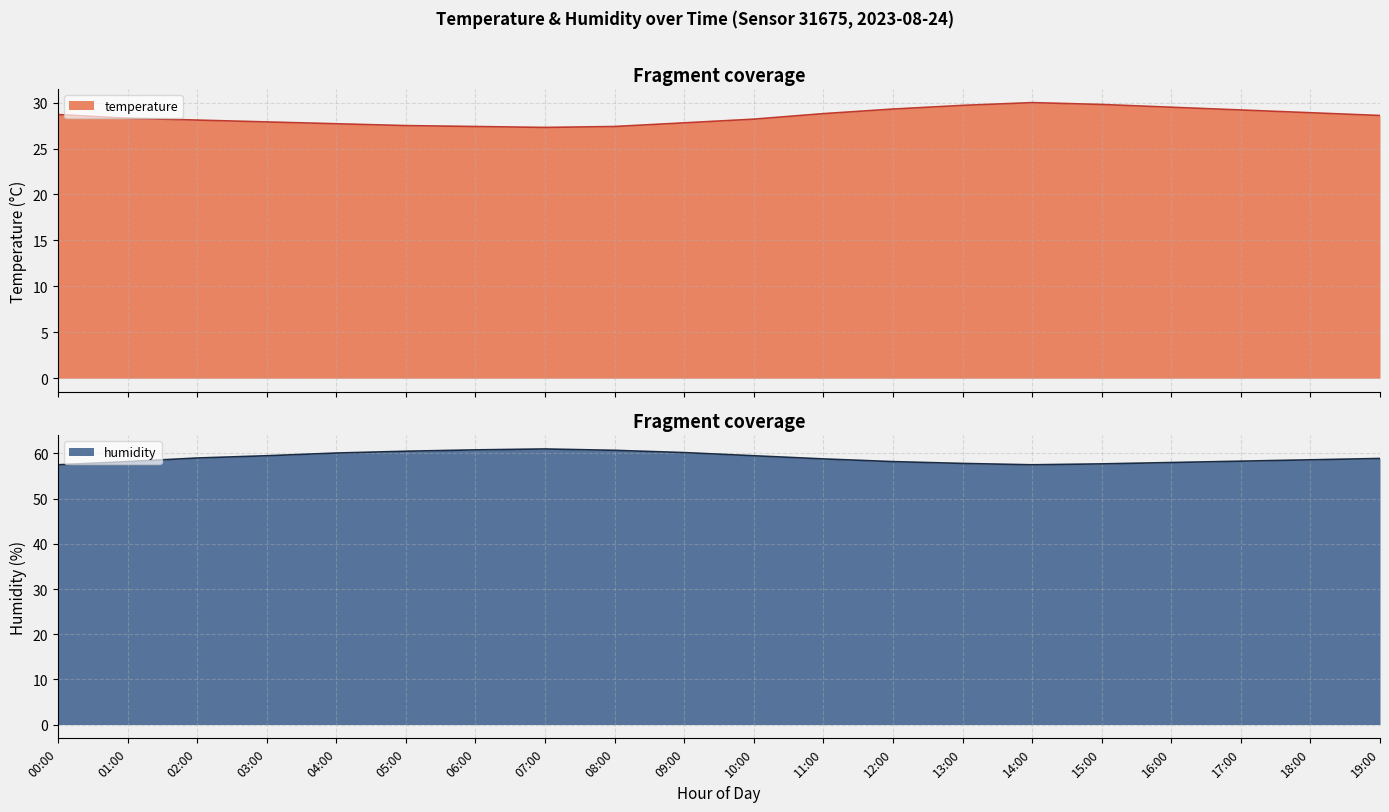

Which series has the widest spread of values?

humidity